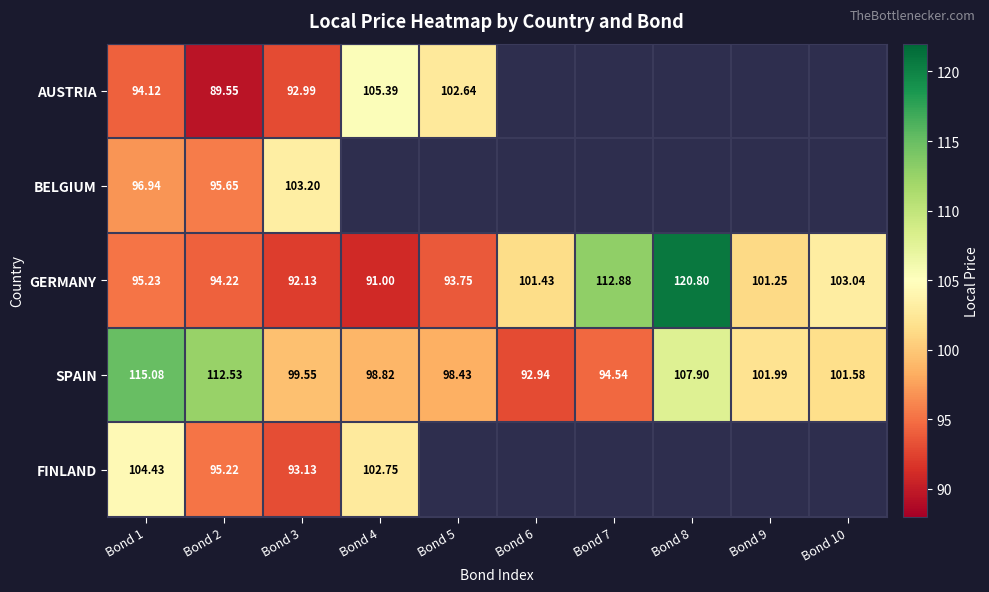

Is it true that SPAIN equals 178.3 at Bond 8?

False